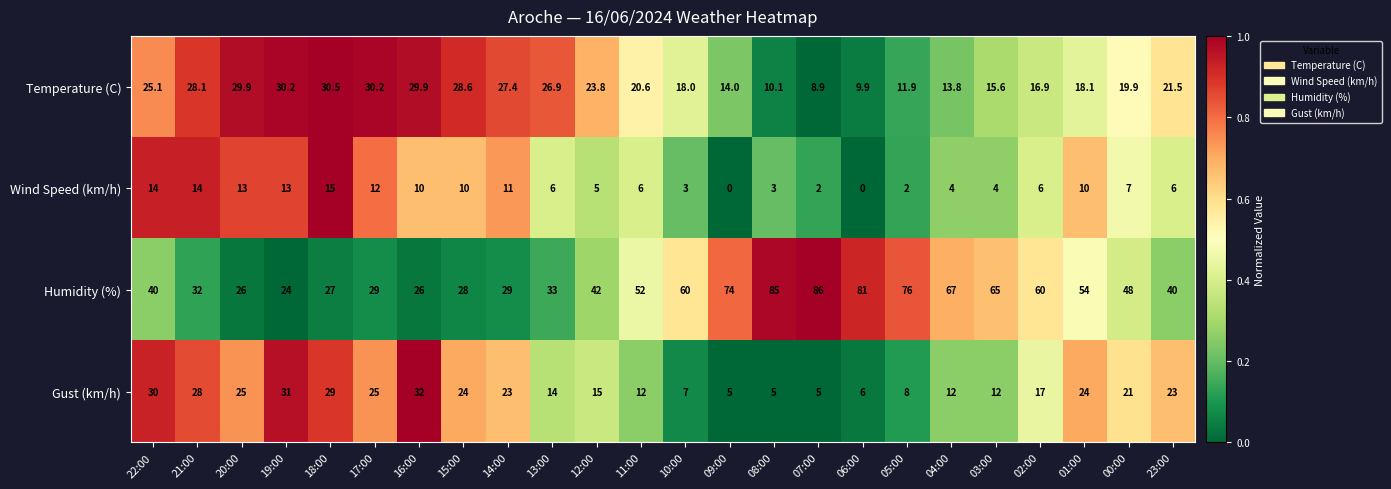

The Wind Speed (km/h) series shows 6.0 at 11:00. True or false?

True